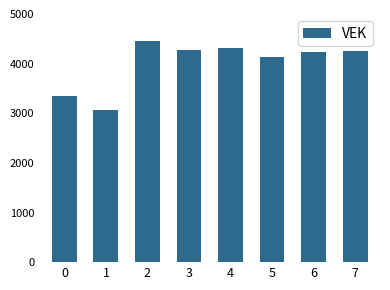

Where does the data first go above 4258?

2